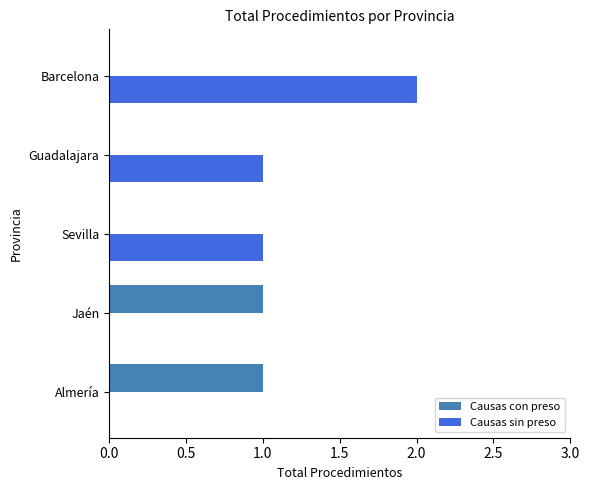

Between Sevilla and Barcelona, which series saw the biggest shift?

Causas sin preso